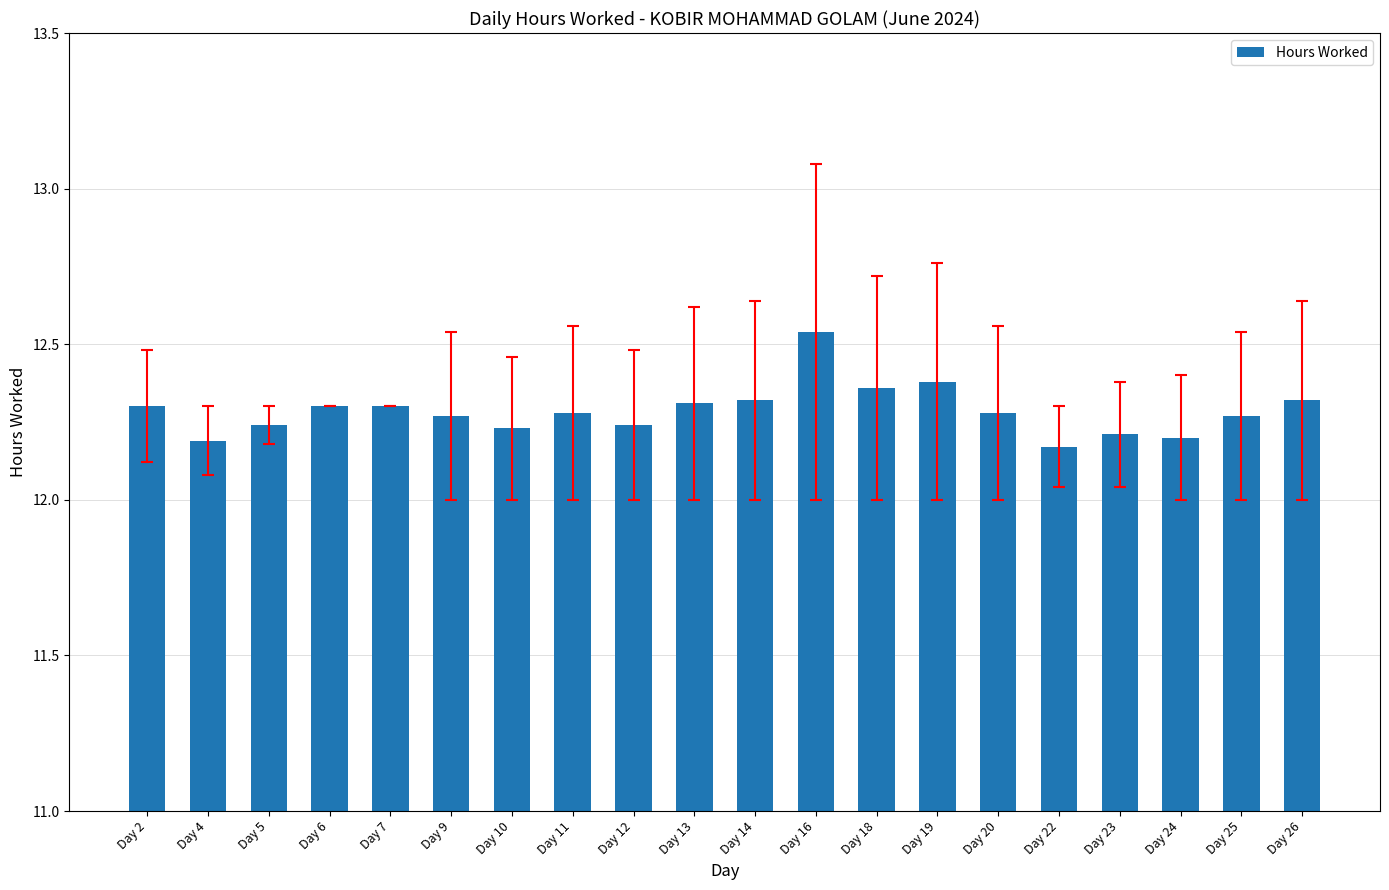

Which has a higher value, Day 10 or Day 4?

Day 10